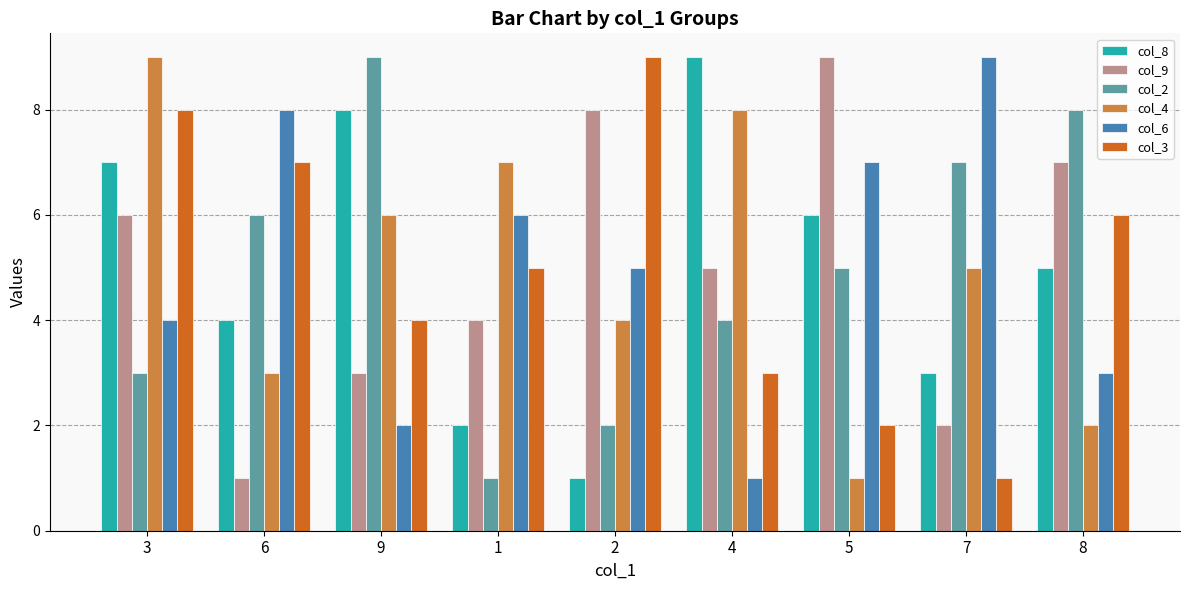

Reading left to right, list all the values displayed in this chart.

col_8: 3=7	6=4	9=8	1=2	2=1	4=9	5=6	7=3	8=5
col_9: 3=6	6=1	9=3	1=4	2=8	4=5	5=9	7=2	8=7
col_2: 3=3	6=6	9=9	1=1	2=2	4=4	5=5	7=7	8=8
col_4: 3=9	6=3	9=6	1=7	2=4	4=8	5=1	7=5	8=2
col_6: 3=4	6=8	9=2	1=6	2=5	4=1	5=7	7=9	8=3
col_3: 3=8	6=7	9=4	1=5	2=9	4=3	5=2	7=1	8=6